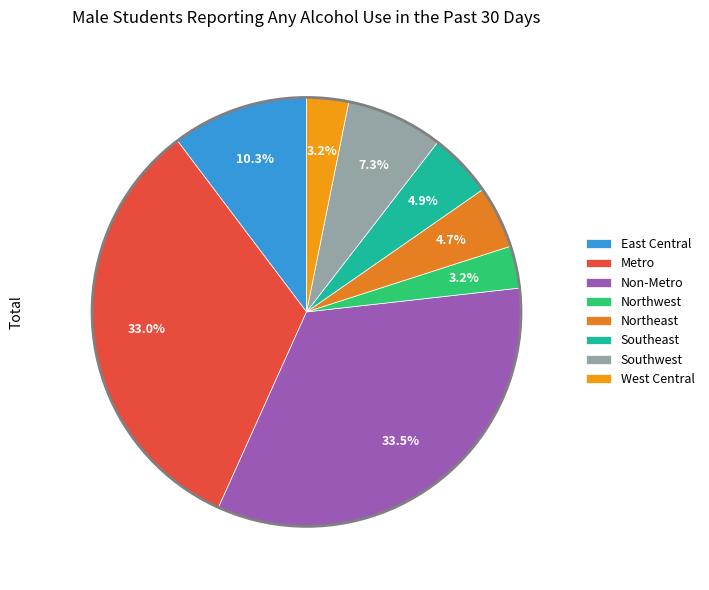

Which slice is the largest?

Non-Metro